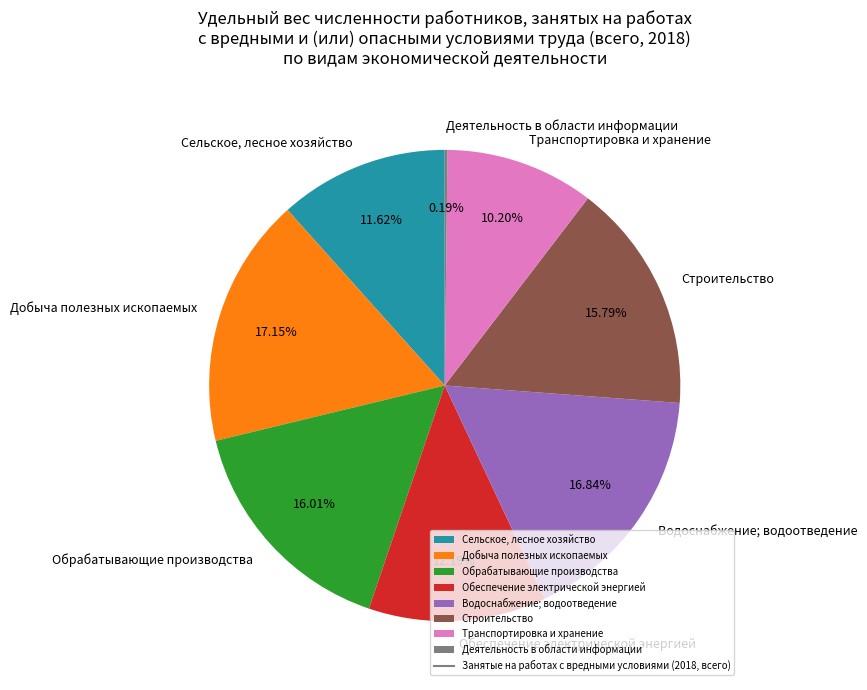

Which has a higher value, Водоснабжение; водоотведение or Сельское, лесное хозяйство?

Водоснабжение; водоотведение